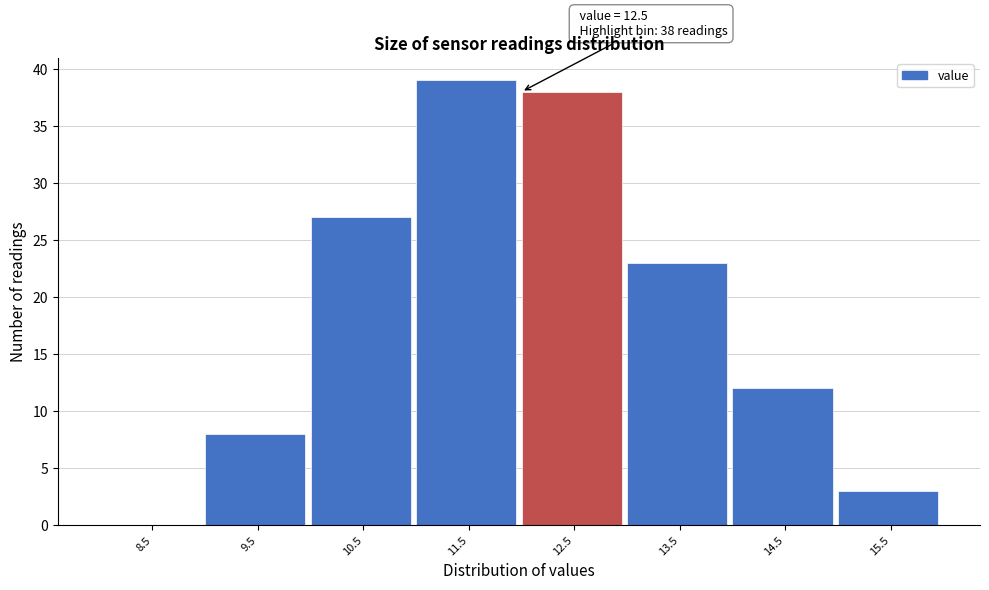

Reading right to left, list all the values displayed in this chart.

15.5=3	14.5=12	13.5=23	12.5=38	11.5=39	10.5=27	9.5=8	8.5=0